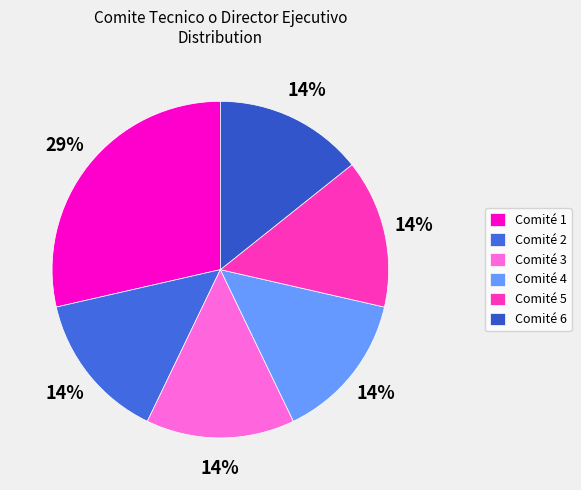

To the nearest percent, what is the average slice percentage?

17%